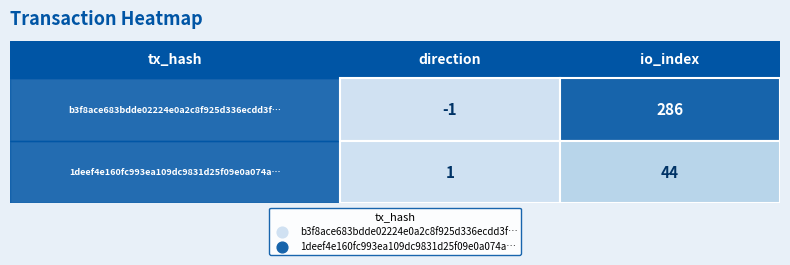

The value of b3f8ace683bdde02224e0a2c8f925d336ecdd3f at 0 is -1. True or false?

False